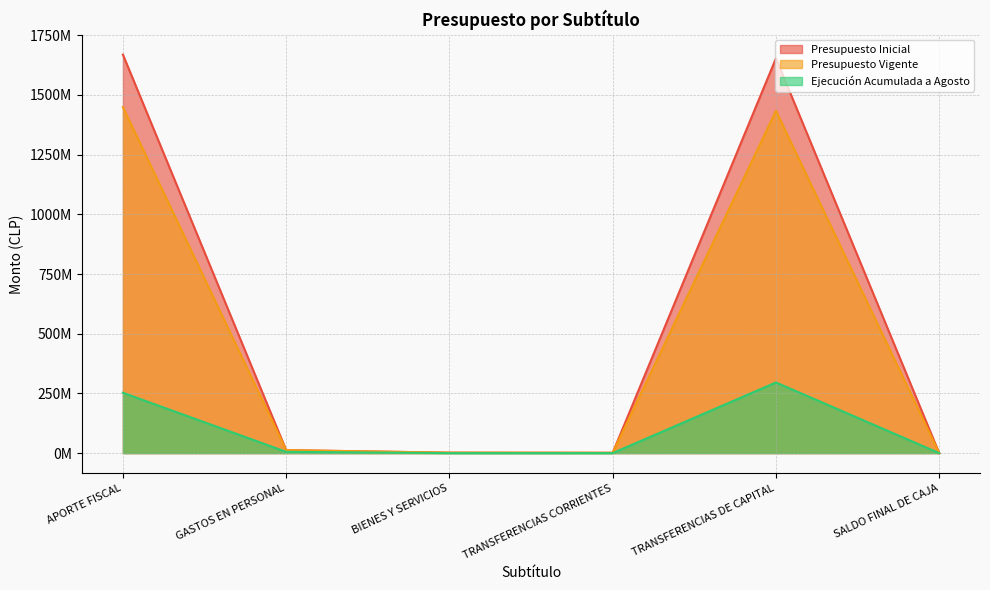

Reading left to right, what are all the values shown in this chart?

Presupuesto Inicial: 1668858555	12475450	1917547	1306933	1653158615	10
Presupuesto Vigente: 1449208434	12475450	1917547	1475959	1433339468	10
Ejecución Acumulada a Agosto: 252759988	5304560	2849	0	295860237	0